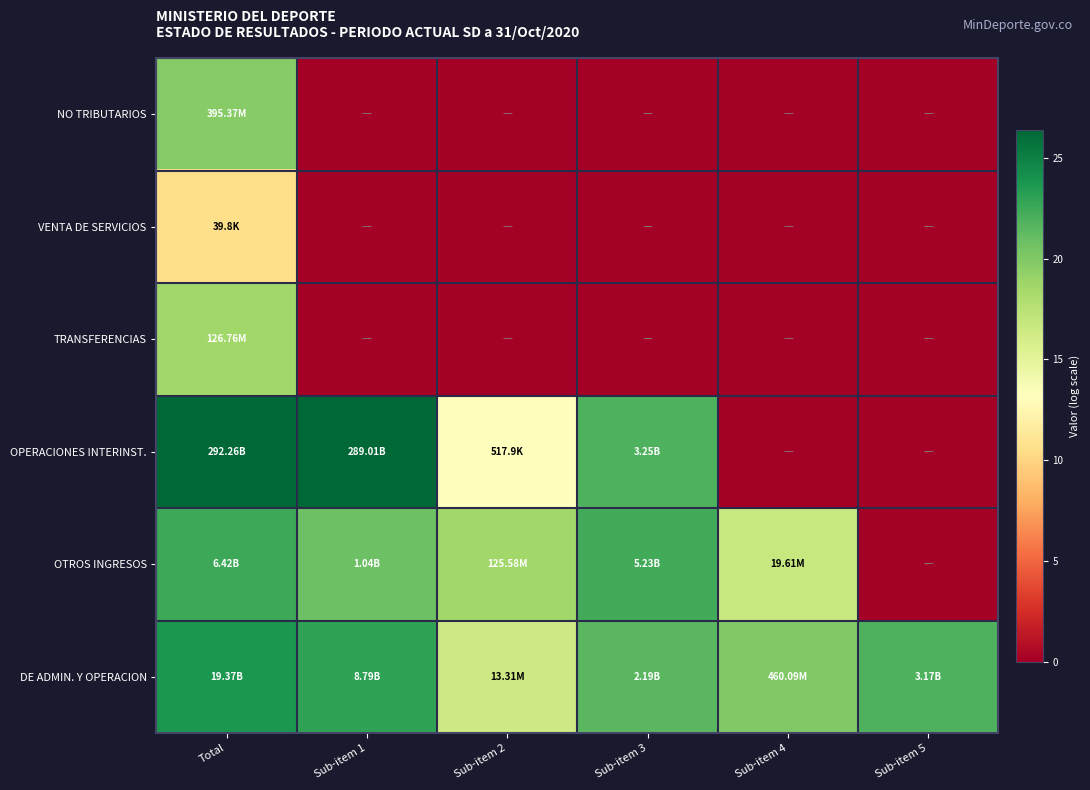

List the series in order of their peak value, highest first.

OPERACIONES INTERINST., DE ADMIN. Y OPERACION, OTROS INGRESOS, NO TRIBUTARIOS, TRANSFERENCIAS, VENTA DE SERVICIOS